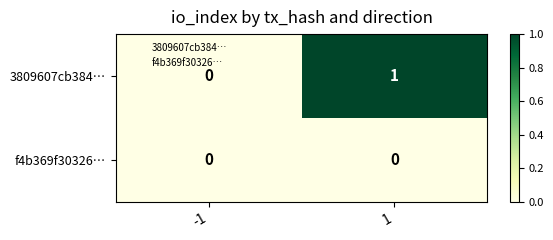

The value of f4b369f30326… at 1 is 0. True or false?

True